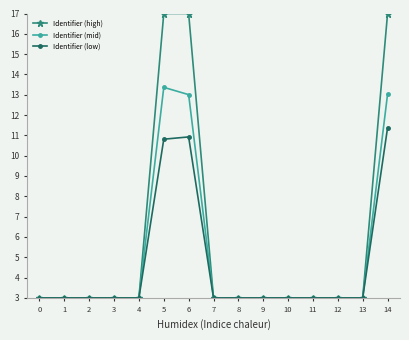

Between 11 and 14, which series saw the biggest shift?

Identifier (high)